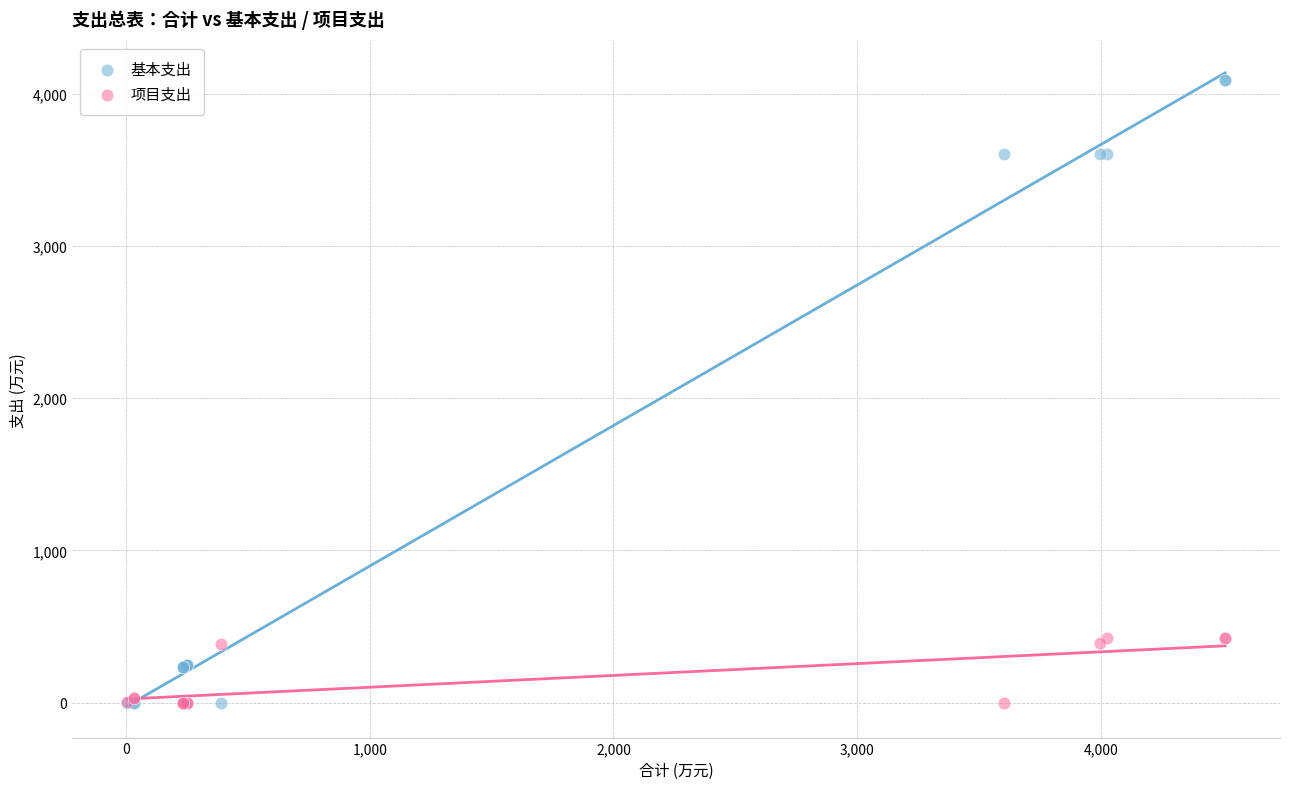

Which series contains the highest Y value?

基本支出